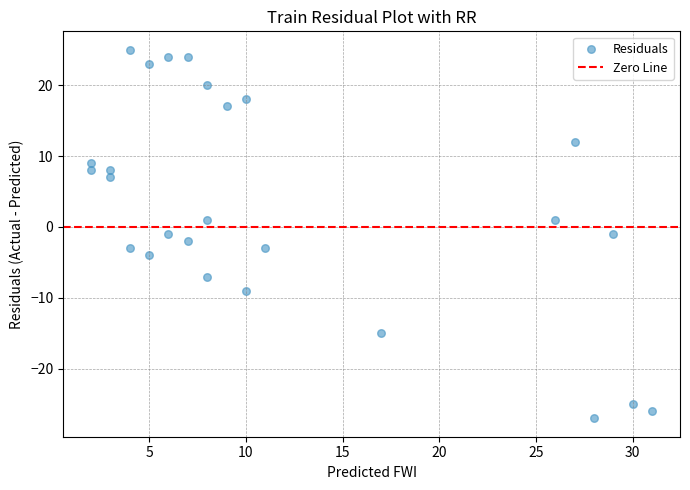

What is the range of X values (max minus min)?

29